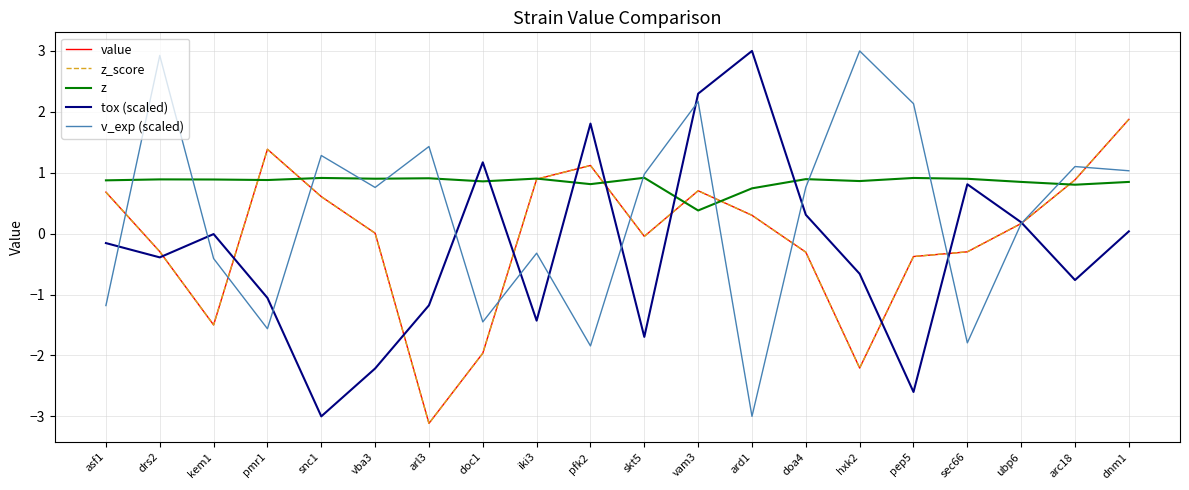

Which series has the largest range (max minus min)?

tox (scaled)